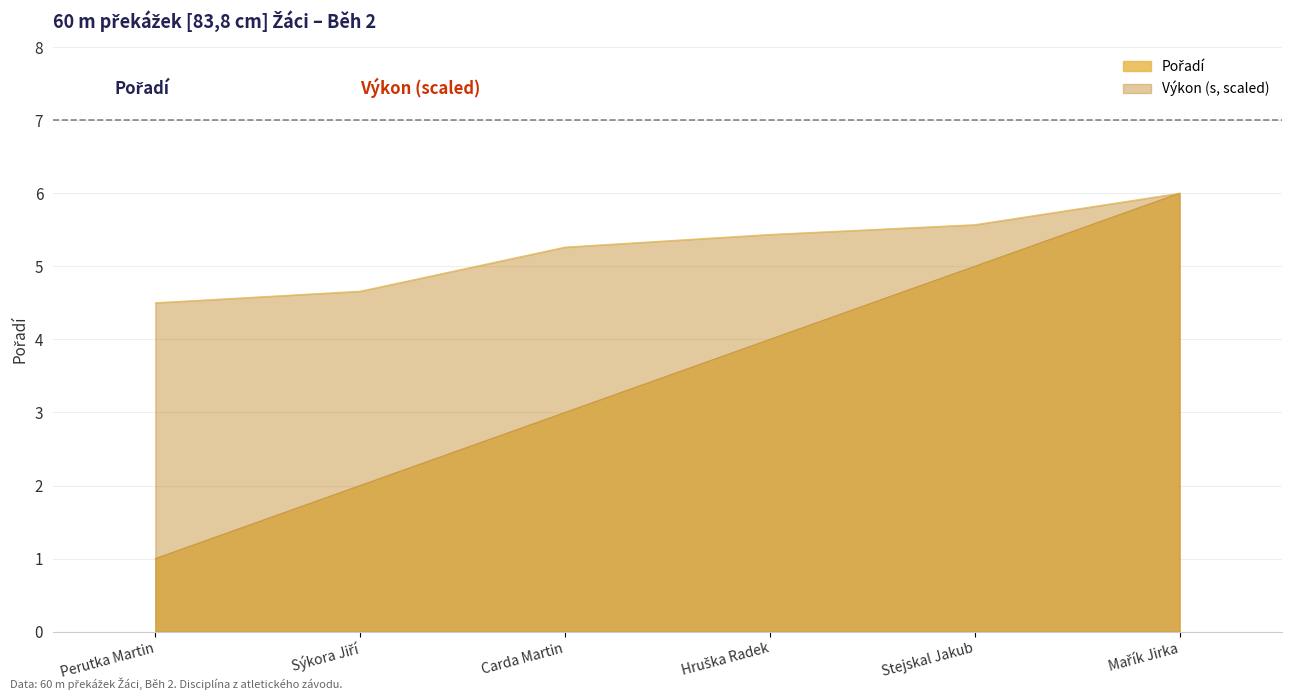

Reading right to left, extract all data points from this chart.

Pořadí: 6.0	5.0	4.0	3.0	2.0	1.0
Výkon: 6.0	5.6	5.4	5.3	4.7	4.5